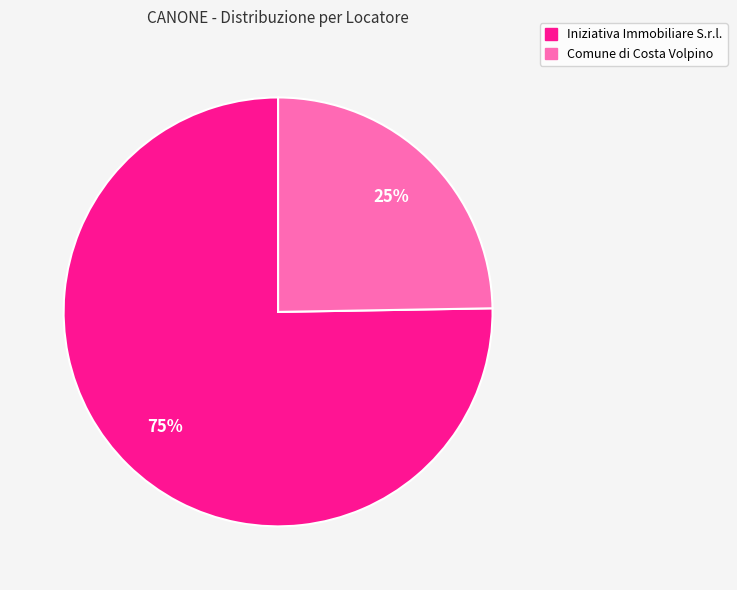

True or false: Iniziativa Immobiliare S.r.l. accounts for 75% of the total.

True